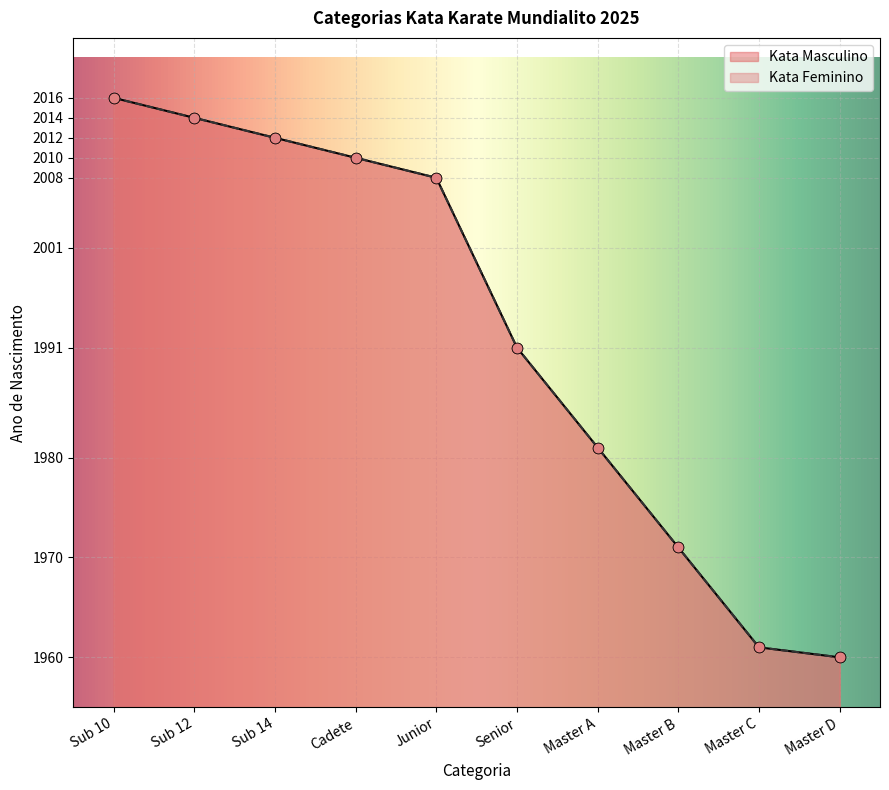

What are all the series names shown in the legend?

Kata Masculino, Kata Feminino